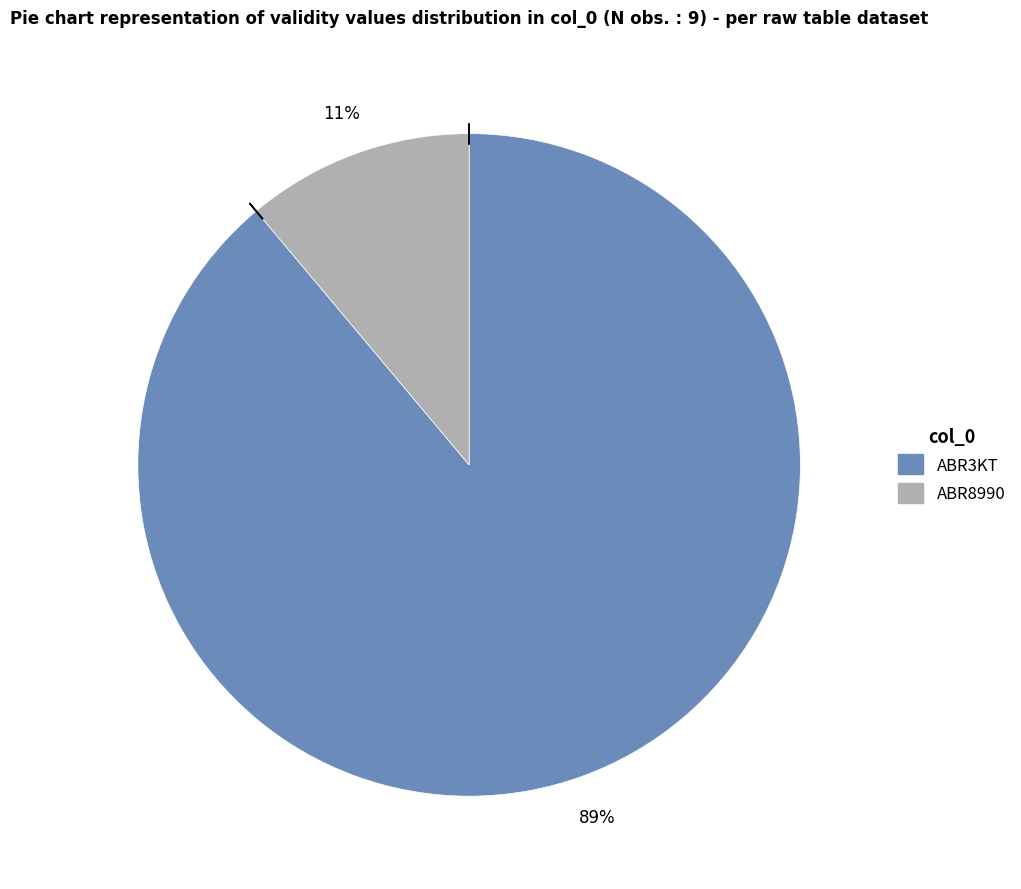

Which slice is the smallest?

ABR8990